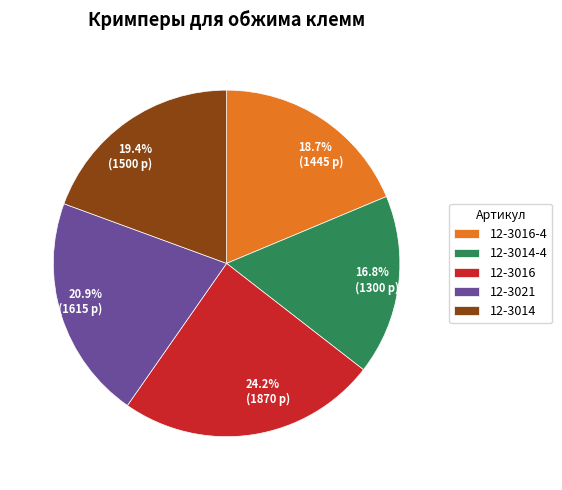

What percentage is NOT represented by 12-3016?

75.8%